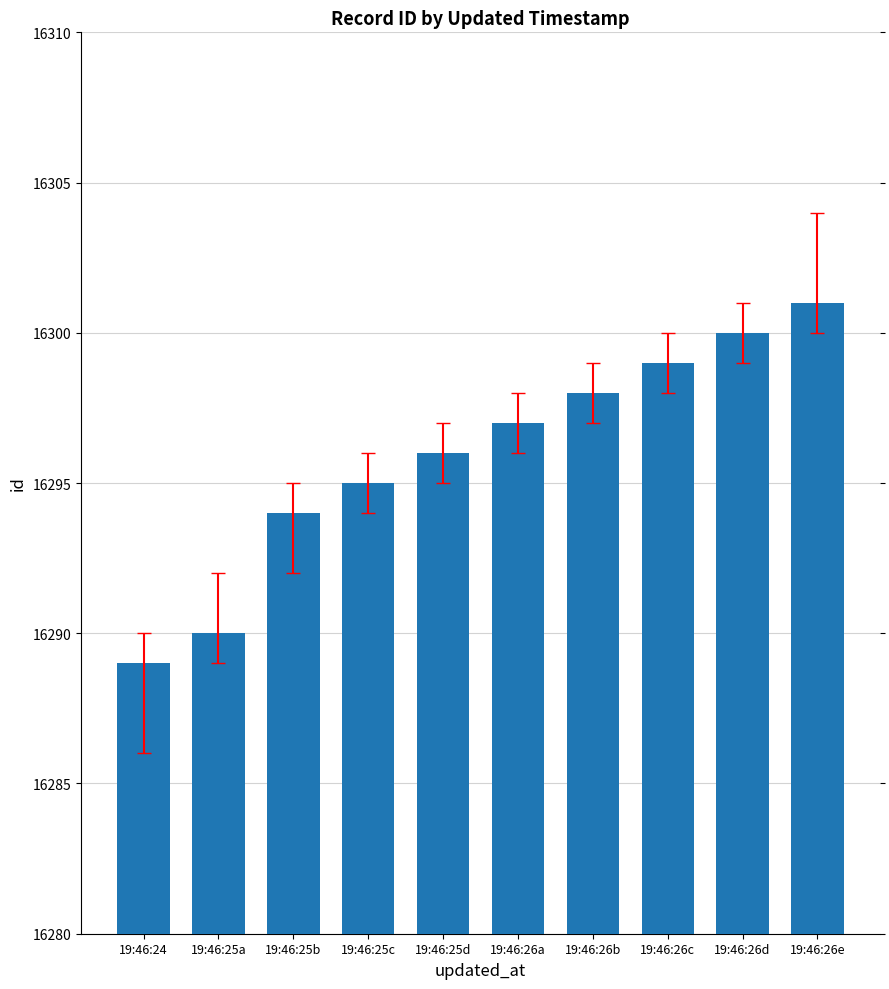

Rank the categories by value from highest to lowest.

19:46:26e, 19:46:26d, 19:46:26c, 19:46:26b, 19:46:26a, 19:46:25d, 19:46:25c, 19:46:25b, 19:46:25a, 19:46:24